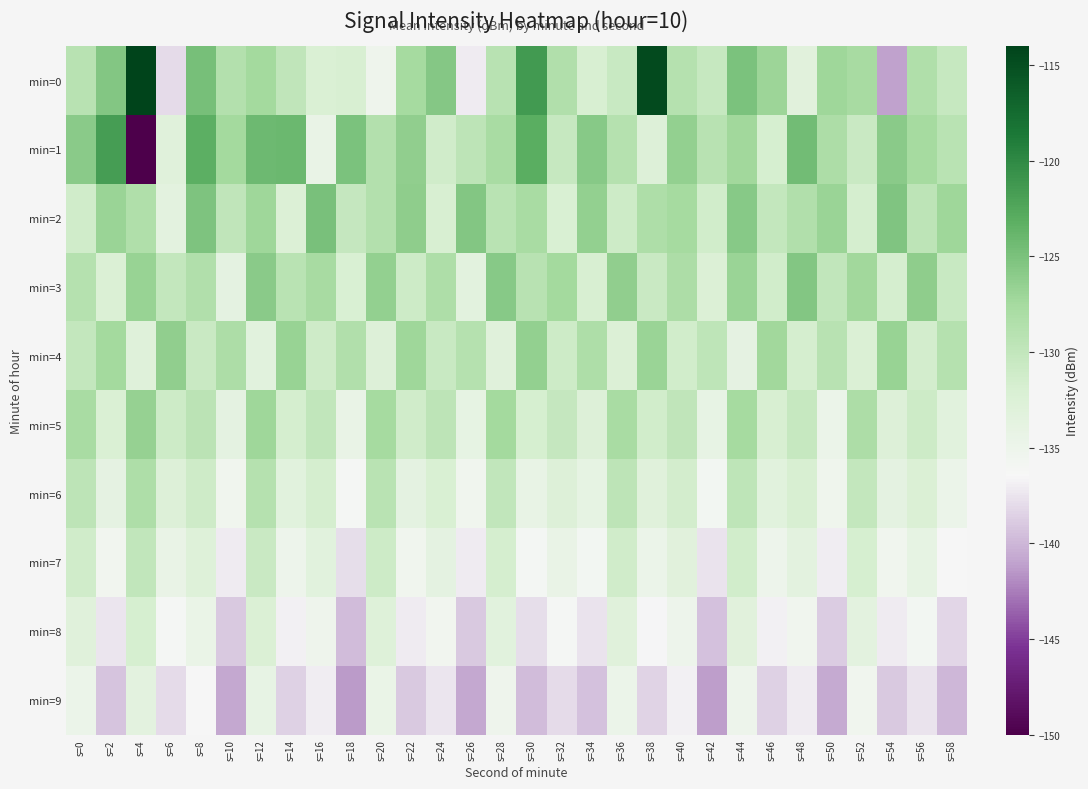

Between s=4 and s=28, which is larger?

s=4